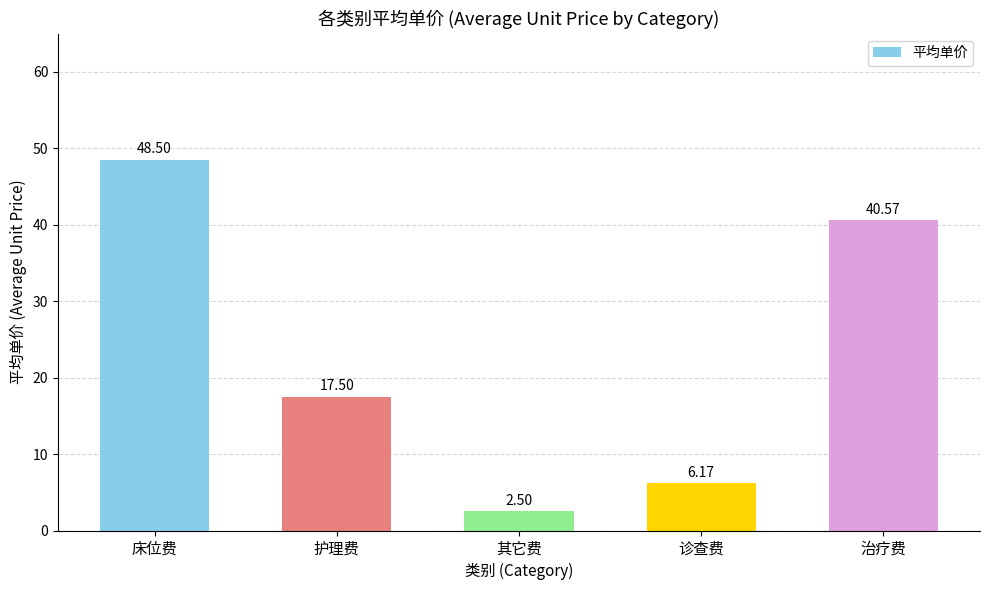

Reading left to right, what are all the values shown in this chart?

床位费=48.5	护理费=17.5	其它费=2.5	诊查费=6.2	治疗费=40.6